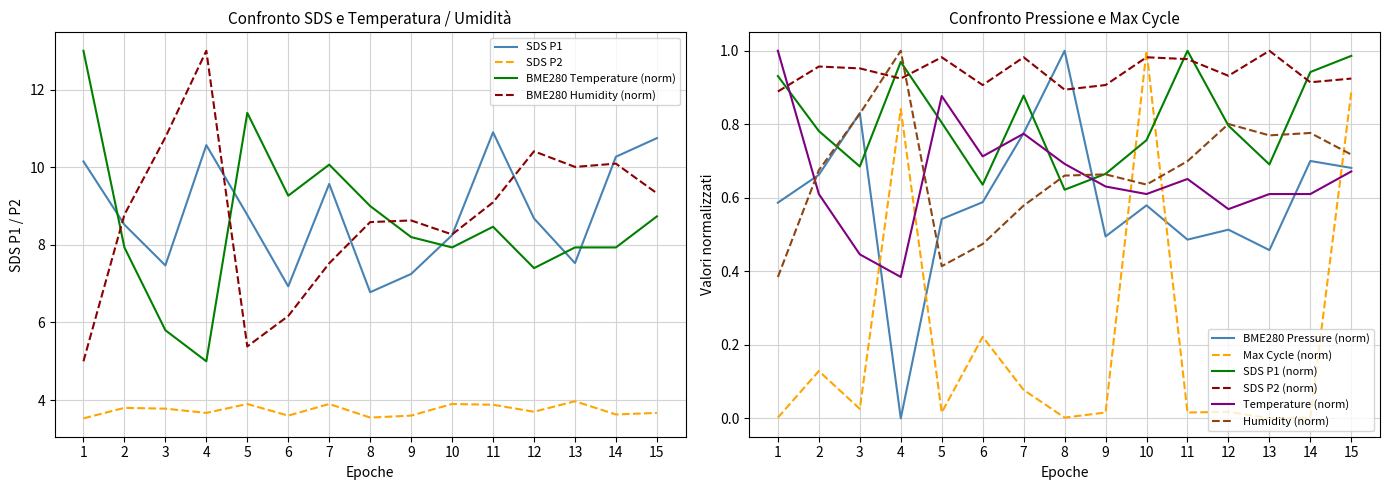

What is the difference between the maximum and second lowest values in the BME280_pressure_norm series?

0.5